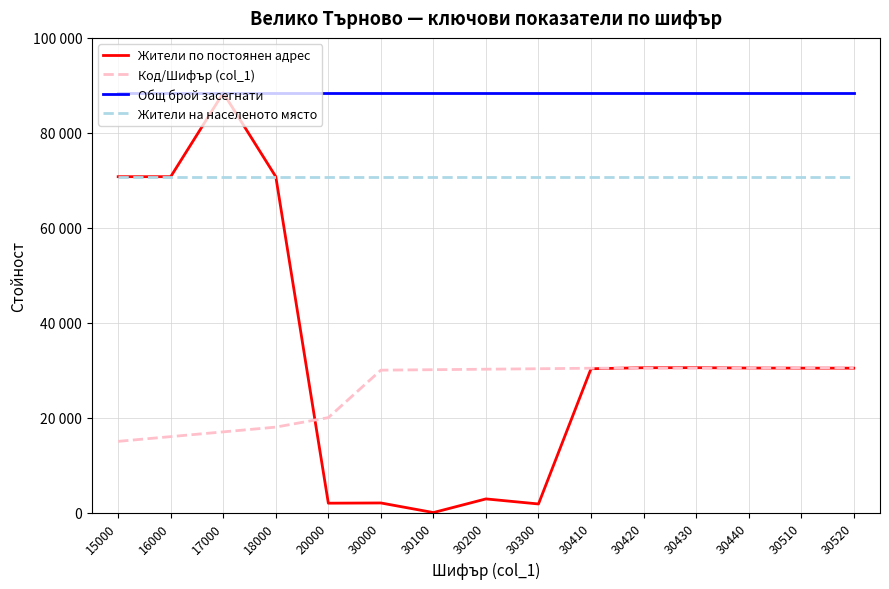

Reading right to left, what are all the values shown in this chart?

Жители по постоянен адрес: 30520=30420	30510=30430	30440=30450	30430=30520	30420=30510	30410=30300	30300=1811	30200=2875	30100=1	30000=2022	20000=1976	18000=70759	17000=88417	16000=70759	15000=70759
Код/Шифър (col_1): 30520=30520	30510=30510	30440=30440	30430=30430	30420=30420	30410=30410	30300=30300	30200=30200	30100=30100	30000=30000	20000=20000	18000=18000	17000=17000	16000=16000	15000=15000
Общ брой засегнати: 30520=88417	30510=88417	30440=88417	30430=88417	30420=88417	30410=88417	30300=88417	30200=88417	30100=88417	30000=88417	20000=88417	18000=88417	17000=88417	16000=88417	15000=88417
Жители на населеното място: 30520=70759	30510=70759	30440=70759	30430=70759	30420=70759	30410=70759	30300=70759	30200=70759	30100=70759	30000=70759	20000=70759	18000=70759	17000=70759	16000=70759	15000=70759